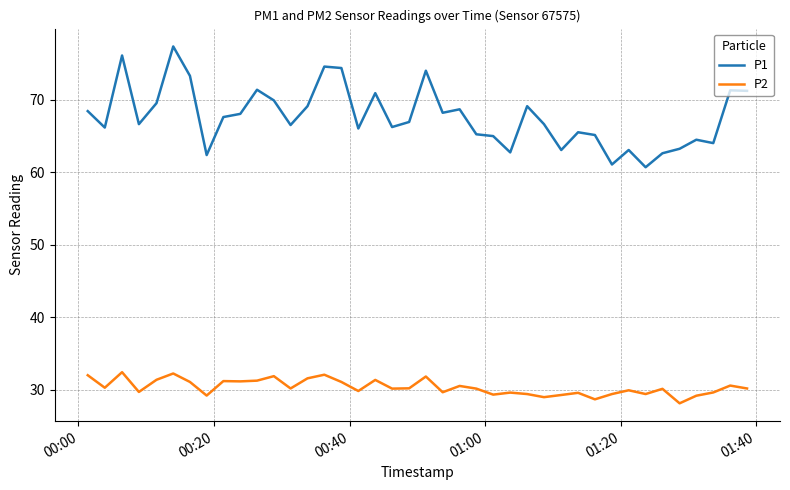

Which series has the largest total across all categories?

P1